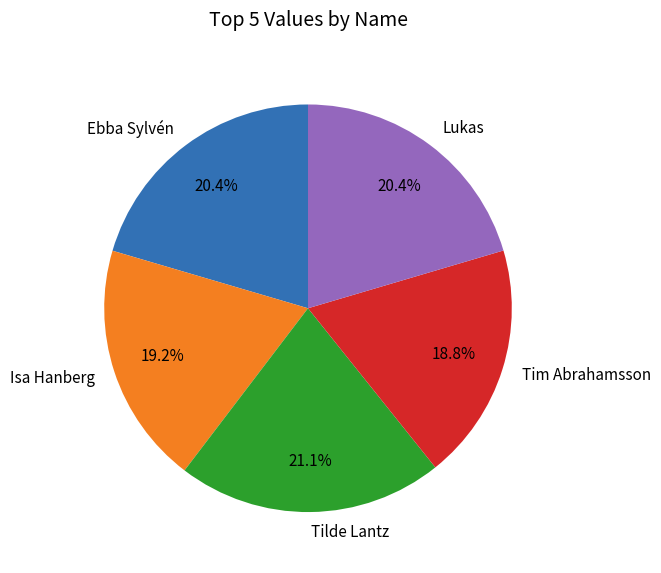

Is the sum of Tim Abrahamsson and Ebba Sylvén greater than half?

No